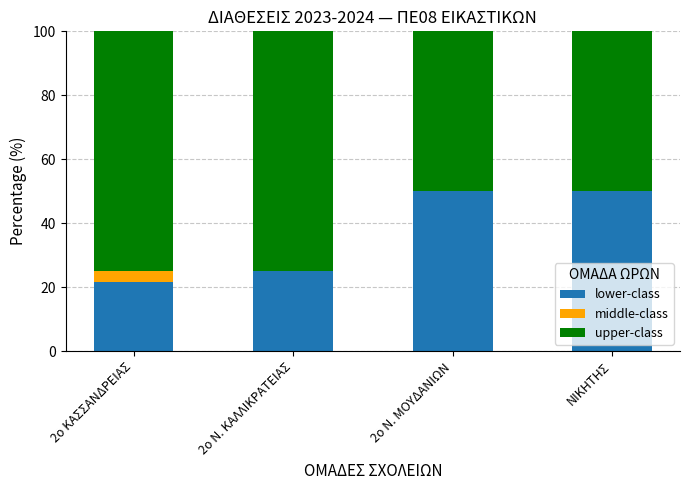

The value of lower-class at 2ο Ν. ΚΑΛΛΙΚΡΑΤΕΙΑΣ is 25.0. True or false?

True